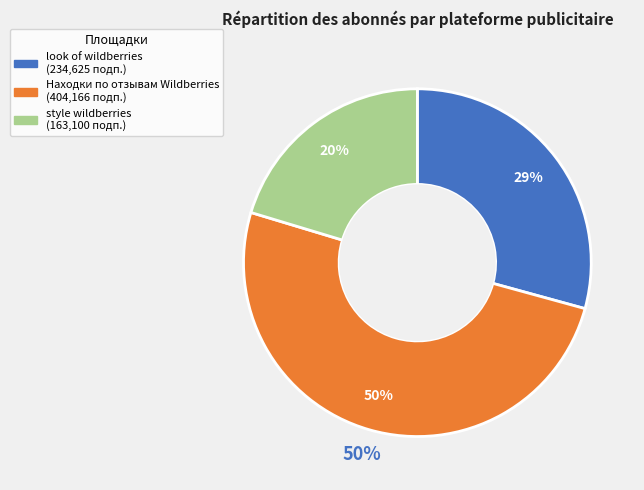

To the nearest percent, what is the average slice percentage?

33%